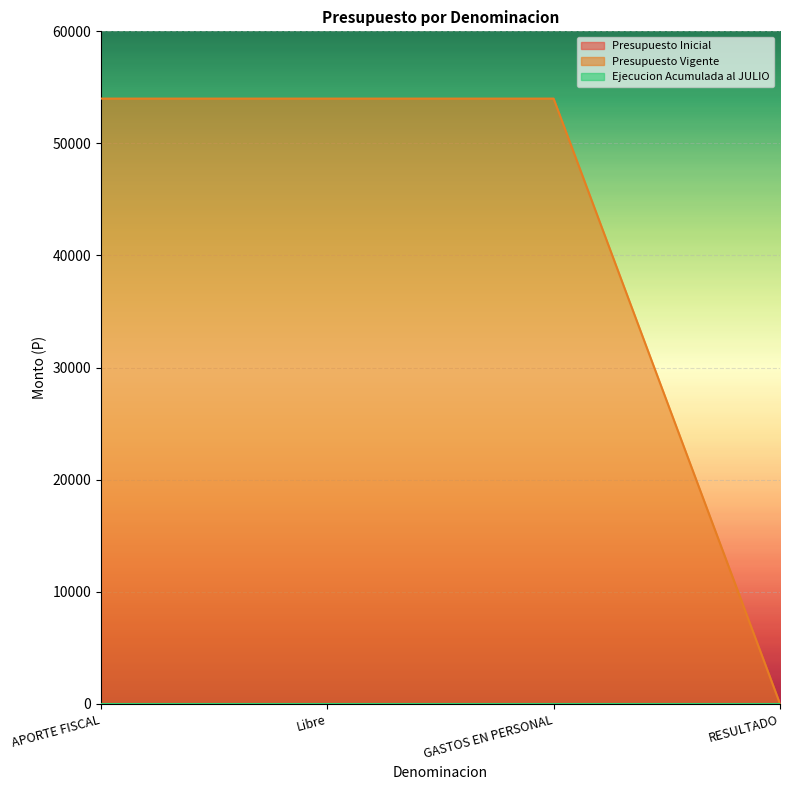

Reading right to left, transcribe all the data shown in this chart.

Presupuesto Inicial: RESULTADO=0	GASTOS EN PERSONAL=0	Libre=0	APORTE FISCAL=0
Presupuesto Vigente: RESULTADO=0	GASTOS EN PERSONAL=54000	Libre=54000	APORTE FISCAL=54000
Ejecucion Acumulada al JULIO: RESULTADO=0	GASTOS EN PERSONAL=0	Libre=0	APORTE FISCAL=0